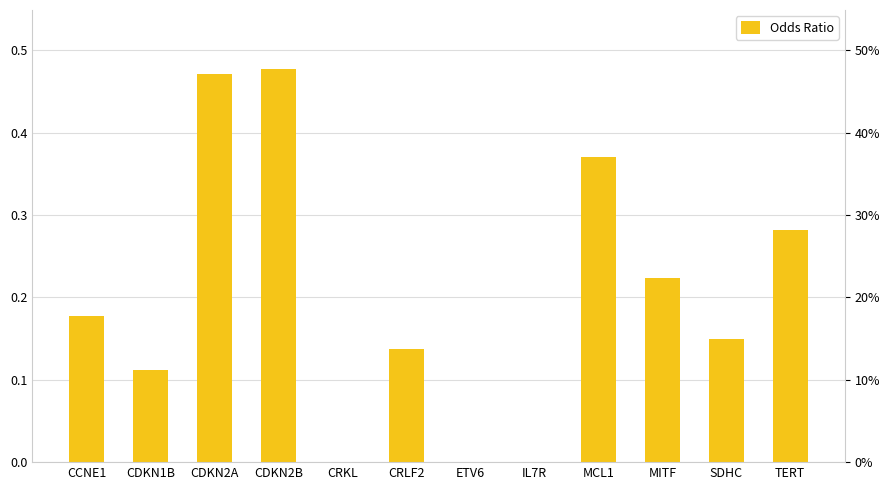

What is the value of the 9th bar from the left?

0.4